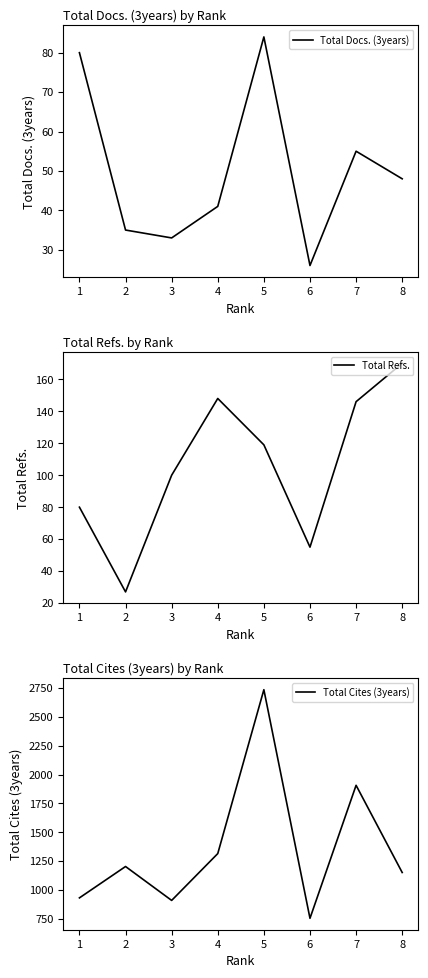

True or false: Total Refs. and Total Cites (3years) cross at least once.

False